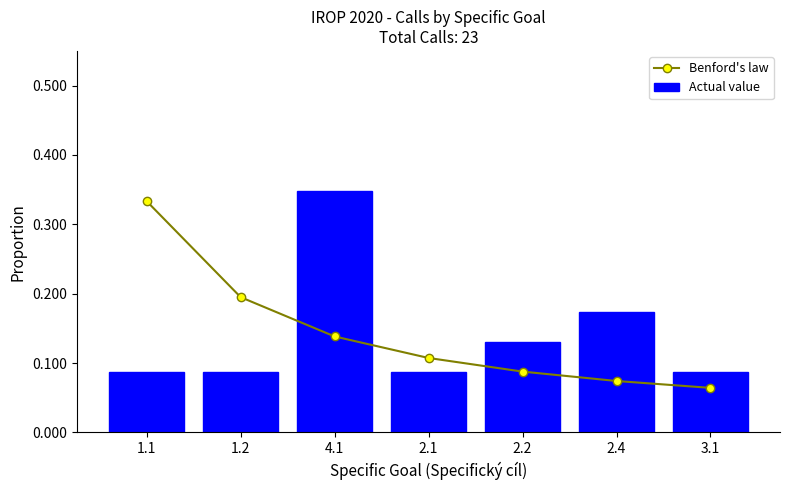

What is the average value of the Actual value series?

0.1